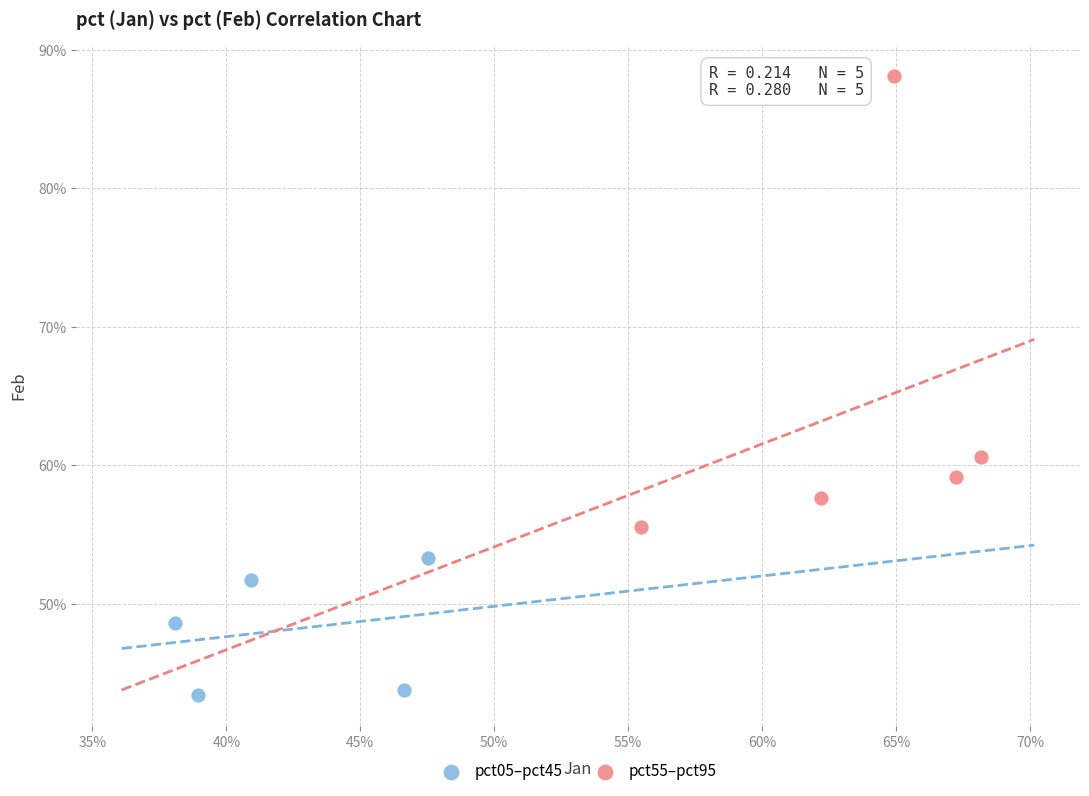

What are all the series names shown in the legend?

pct05–pct45, pct55–pct95